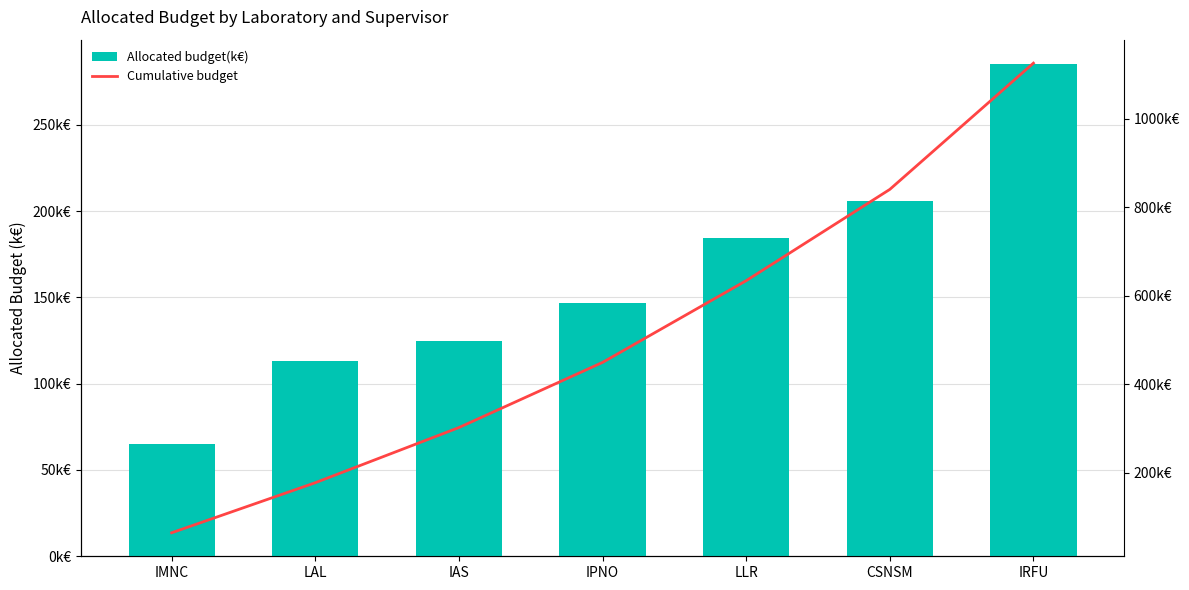

What is the total value across all series at IRFU?

1410.0